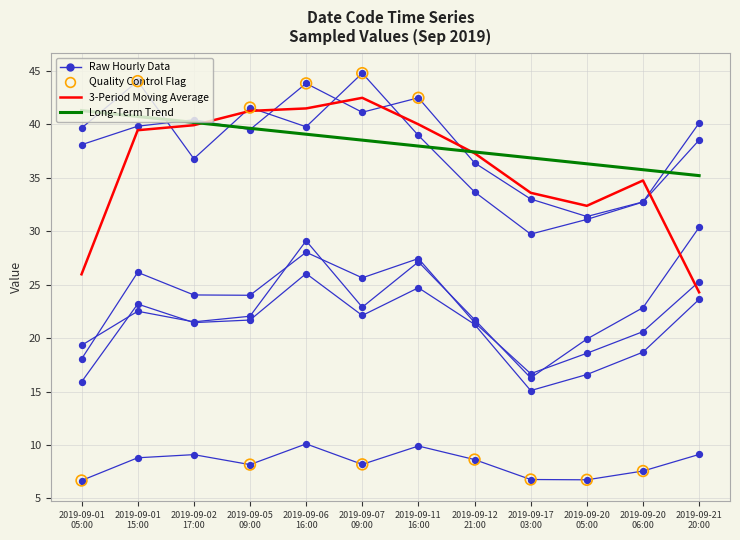

How many lines are shown in the chart?

8